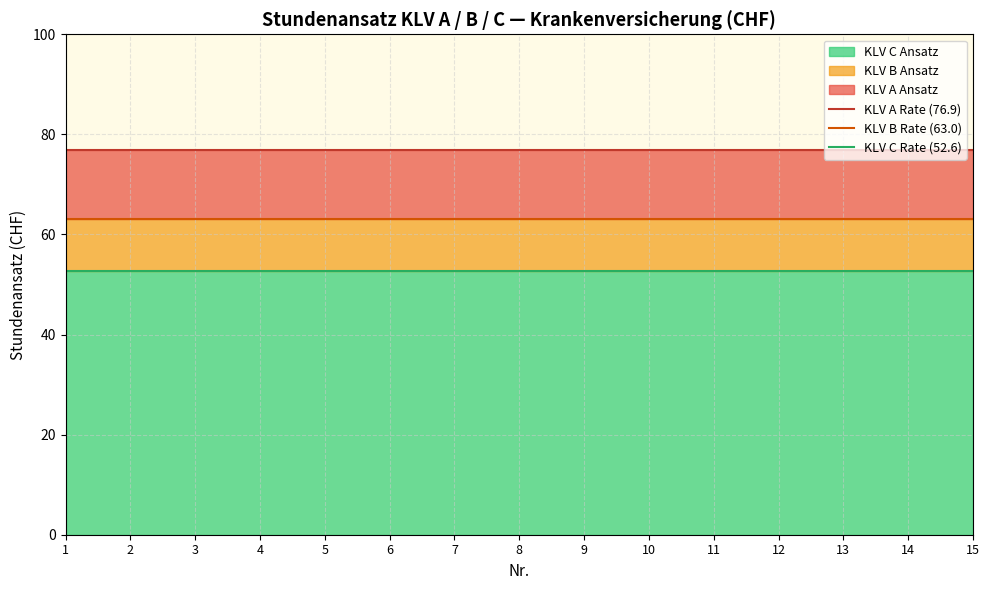

What is the average value of the KLV A Rate (76.9) series?

76.9